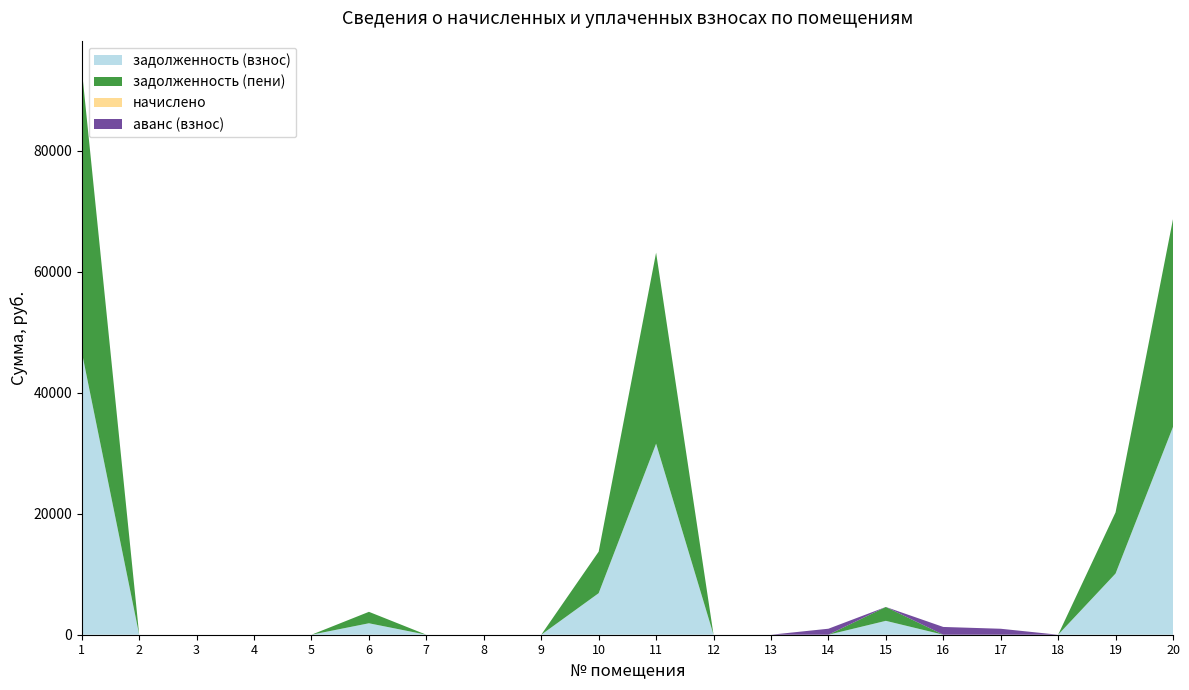

Reading left to right, list all the values displayed in this chart.

задолженность (взнос): 1=46776.0	2=0.0	3=0.0	4=0.0	5=0.0	6=1892.9	7=0.0	8=0.0	9=0.0	10=6867.5	11=31589.9	12=0.0	13=0.0	14=0.0	15=2295.5	16=0.0	17=0.0	18=0.0	19=10116.6	20=34360.3
задолженность (пени): 1=46776.0	2=0.0	3=0.0	4=0.0	5=0.0	6=1892.9	7=0.0	8=0.0	9=0.0	10=6867.5	11=31589.9	12=0.0	13=0.0	14=0.0	15=2295.5	16=0.0	17=0.0	18=0.0	19=10116.6	20=34360.3
начислено: 1=0.0	2=0.0	3=0.0	4=0.0	5=0.0	6=0.0	7=0.0	8=0.0	9=0.0	10=0.0	11=0.0	12=0.0	13=0.0	14=0.0	15=0.0	16=0.0	17=0.0	18=0.0	19=0.0	20=0.0
аванс (взнос): 1=0.0	2=0.0	3=0.0	4=0.0	5=0.0	6=0.0	7=0.0	8=0.0	9=0.0	10=0.0	11=0.0	12=0.0	13=0.0	14=991.1	15=0.0	16=1284.8	17=986.9	18=0.0	19=0.0	20=0.0